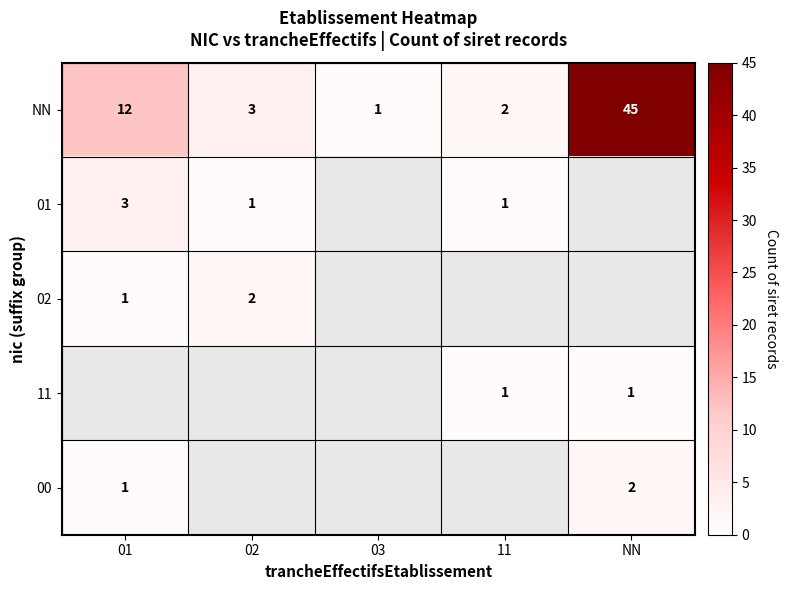

At which label does NN reach its peak?

NN